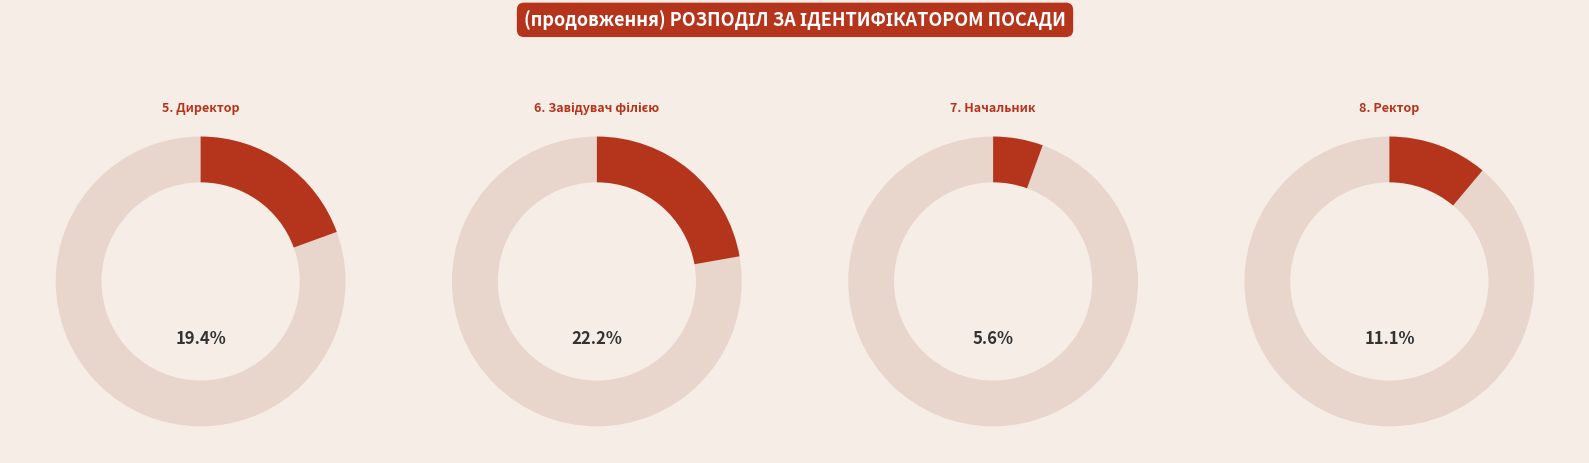

How many segments does this pie chart have?

8